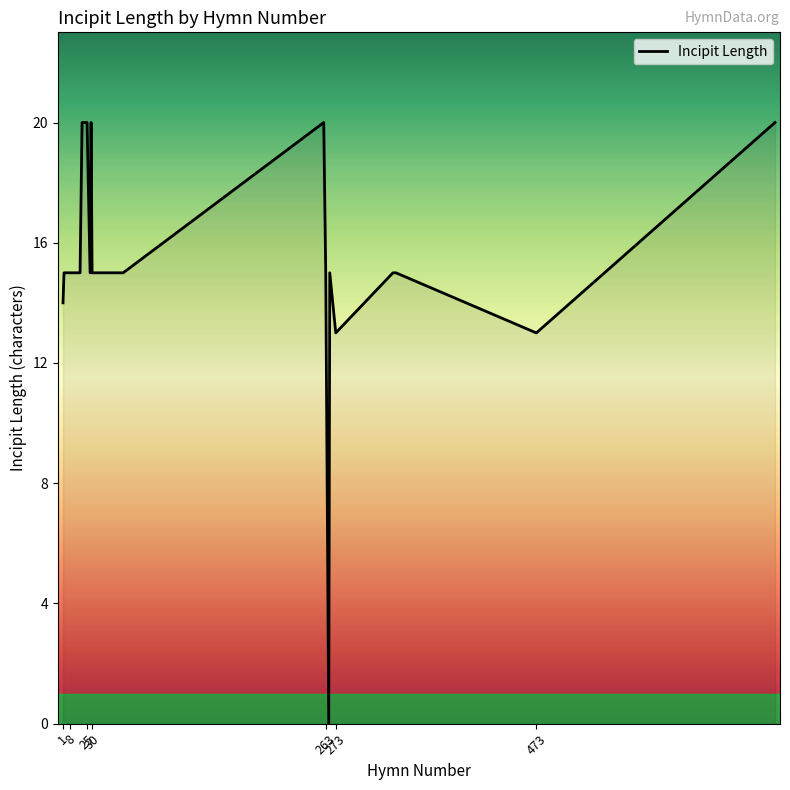

What is the average value?

15